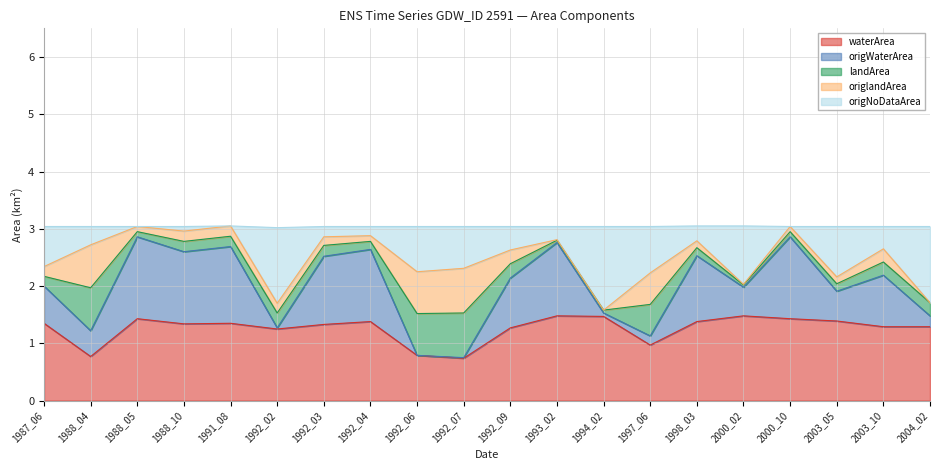

Which series has the largest total across all categories?

origNoDataArea